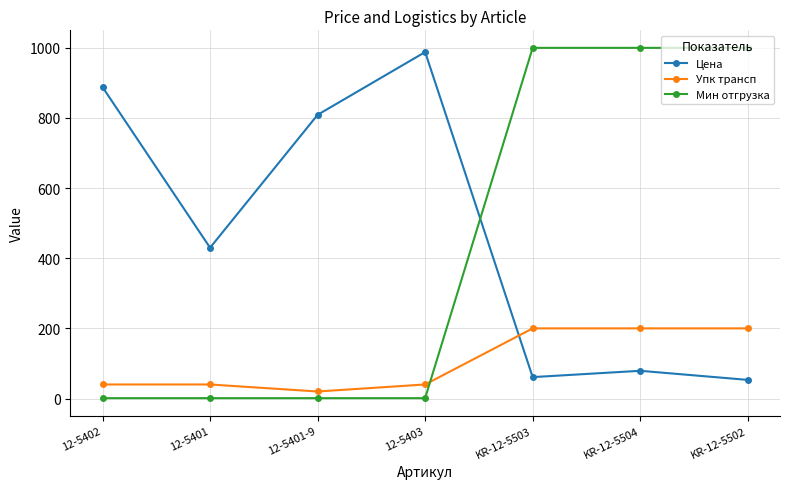

Is it true that Цена equals 79.0 at KR-12-5504?

True